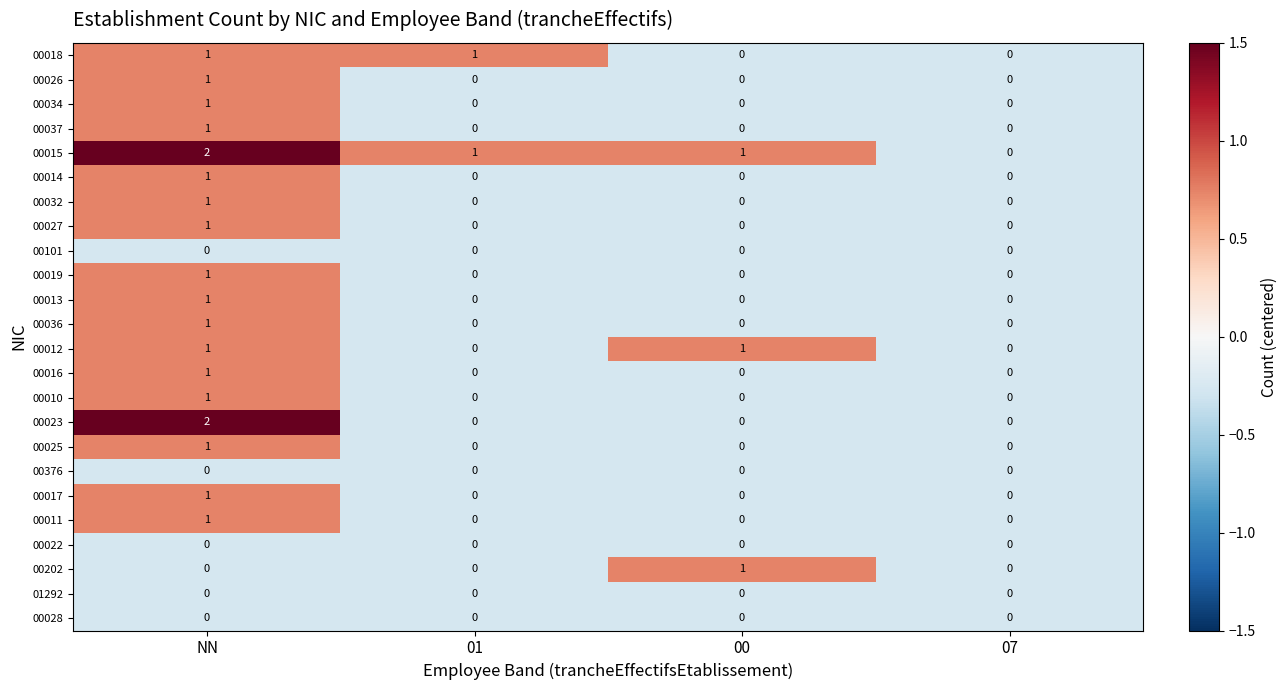

Which series has the largest total across all categories?

00015